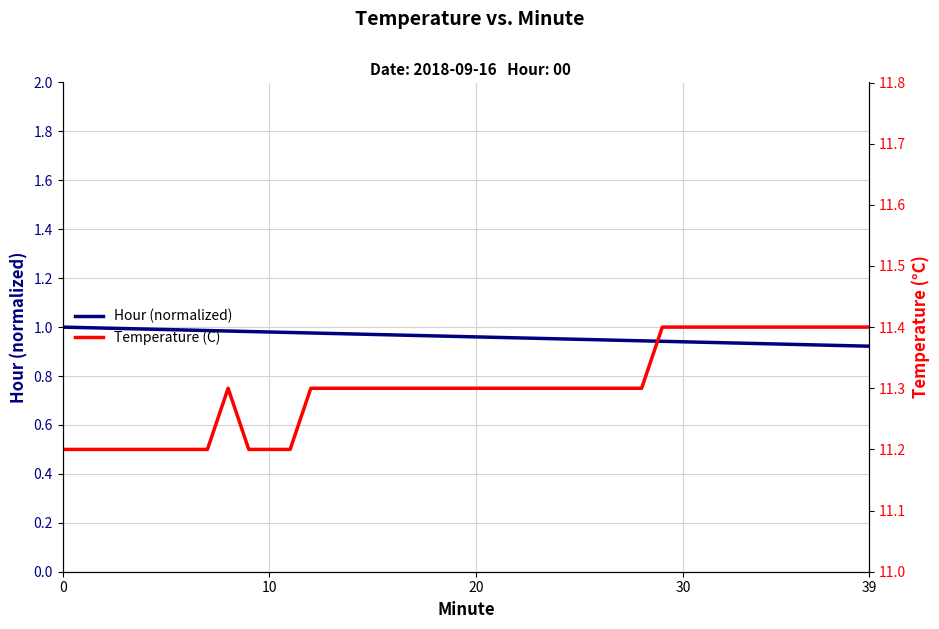

What is the greatest value displayed?

11.4